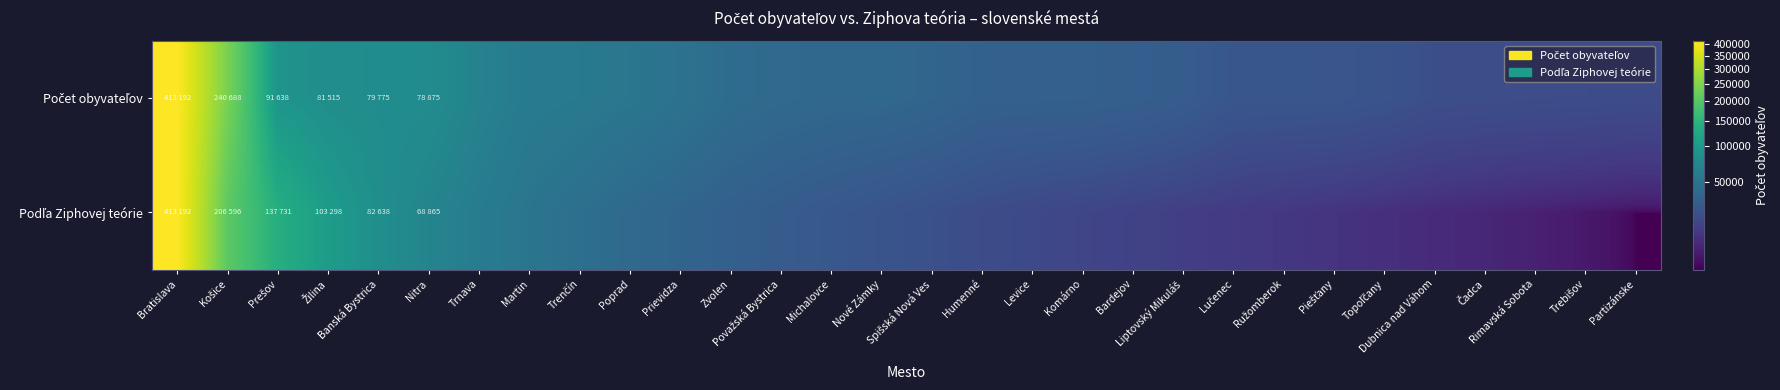

Which series changed the most between Trnava and Martin?

Počet obyvateľov